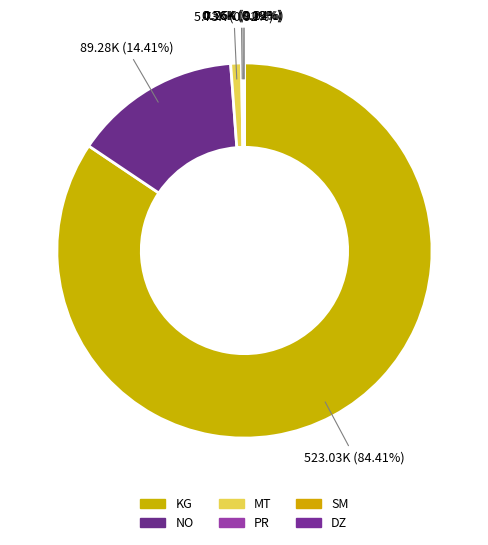

Which category has the smallest portion of the pie?

DZ